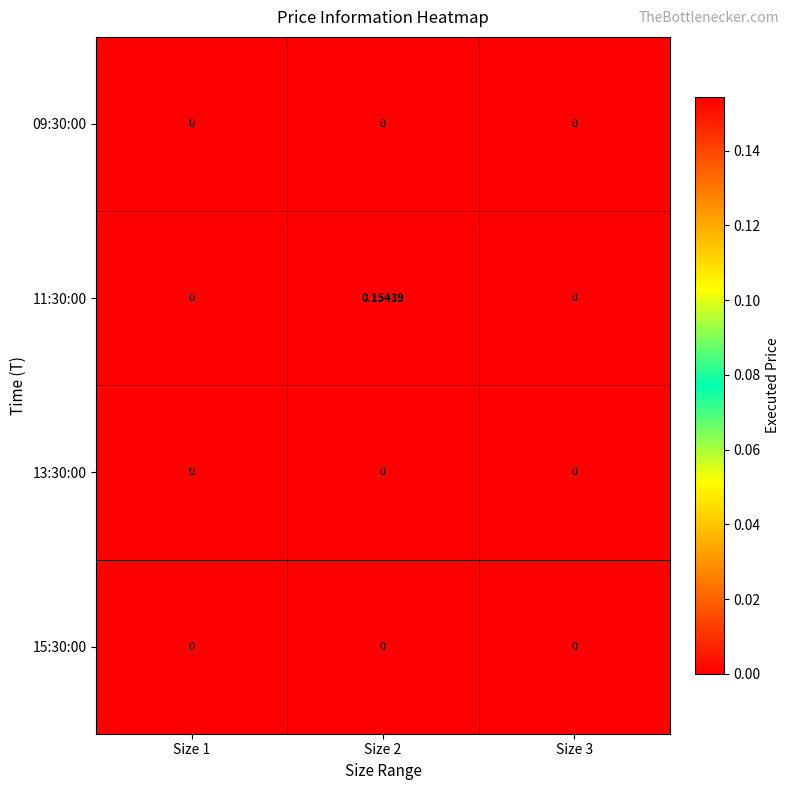

Reading left to right, what are all the values shown in this chart?

09:30:00: Size 1=0.0	Size 2=0.0	Size 3=0.0
11:30:00: Size 1=0.0	Size 2=0.2	Size 3=0.0
13:30:00: Size 1=0.0	Size 2=0.0	Size 3=0.0
15:30:00: Size 1=0.0	Size 2=0.0	Size 3=0.0